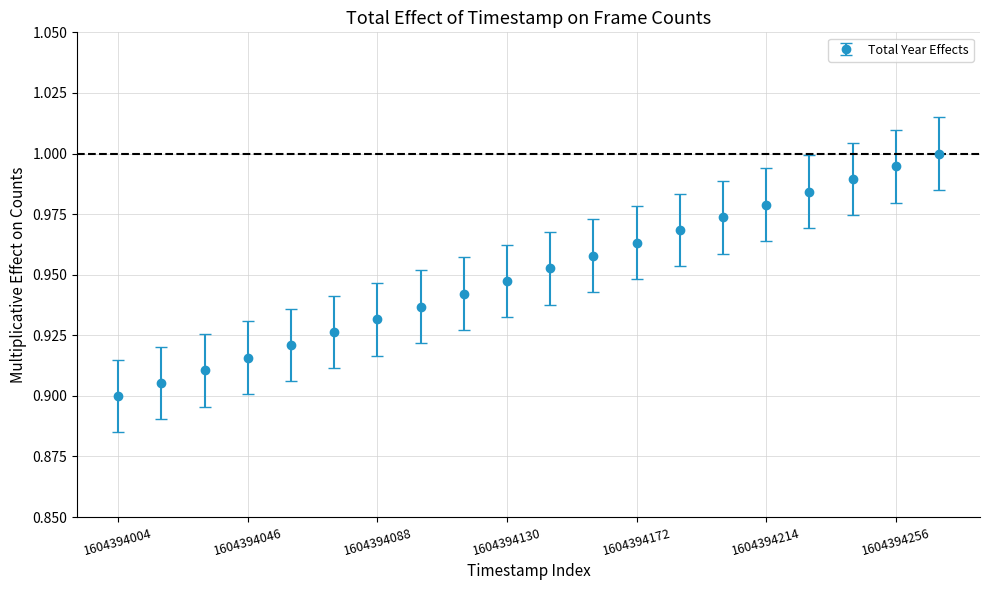

True or false: the data has more than 2 interior local peaks.

False